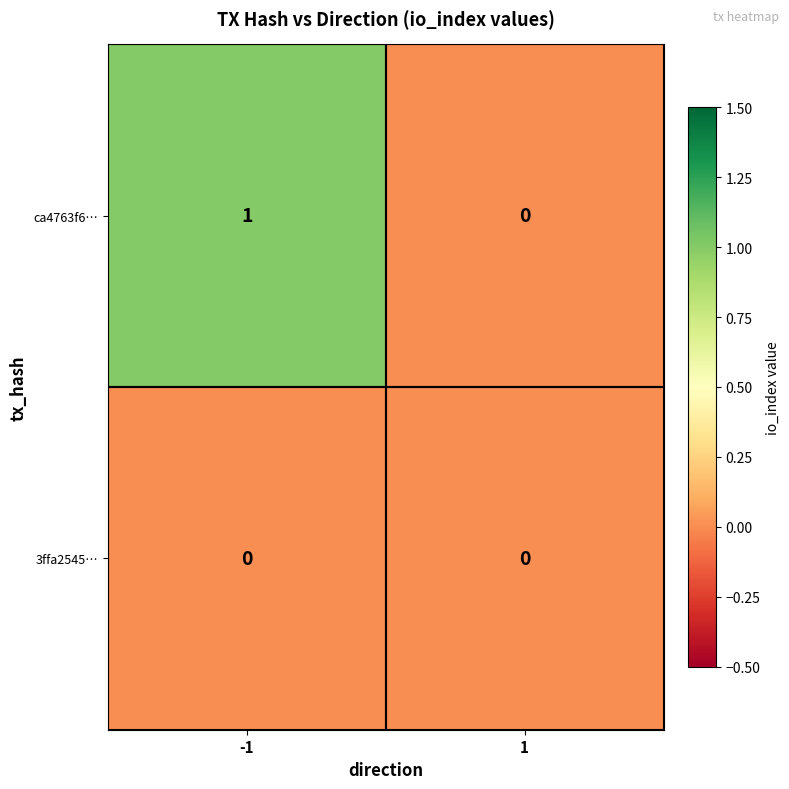

Which series has the largest range (max minus min)?

ca4763f6…